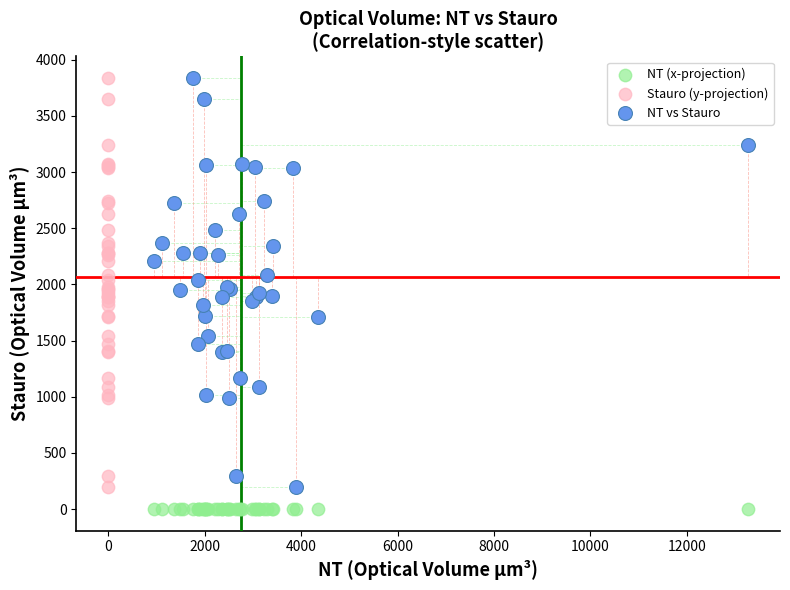

Which series reaches the minimum Y coordinate?

NT (x-projection)